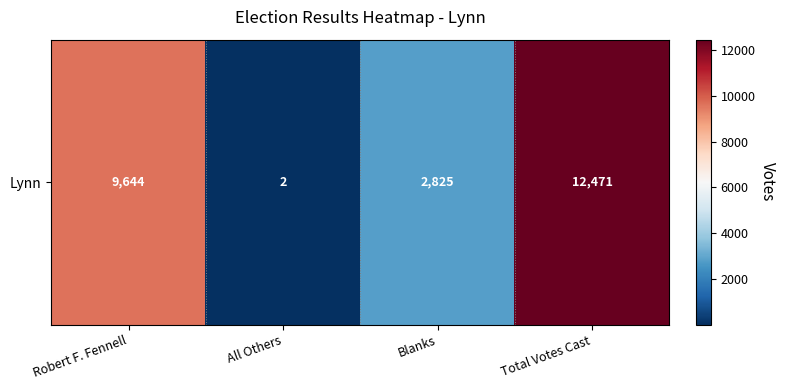

List the labels in order of value, smallest first.

All Others, Blanks, Robert F. Fennell, Total Votes Cast